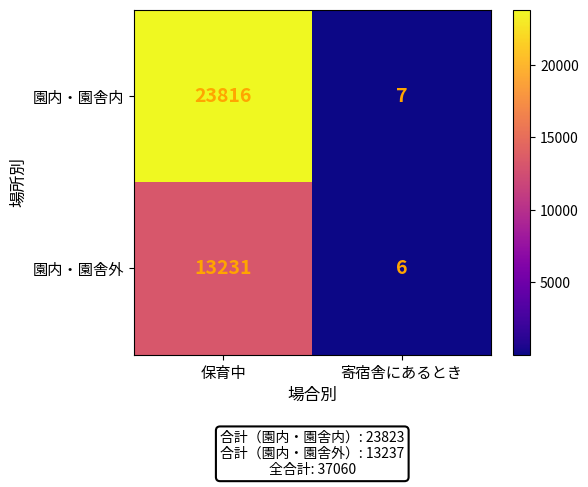

Reading left to right, what are all the values shown in this chart?

園内・園舎内: 保育中=23816	寄宿舎にあるとき=7
園内・園舎外: 保育中=13231	寄宿舎にあるとき=6